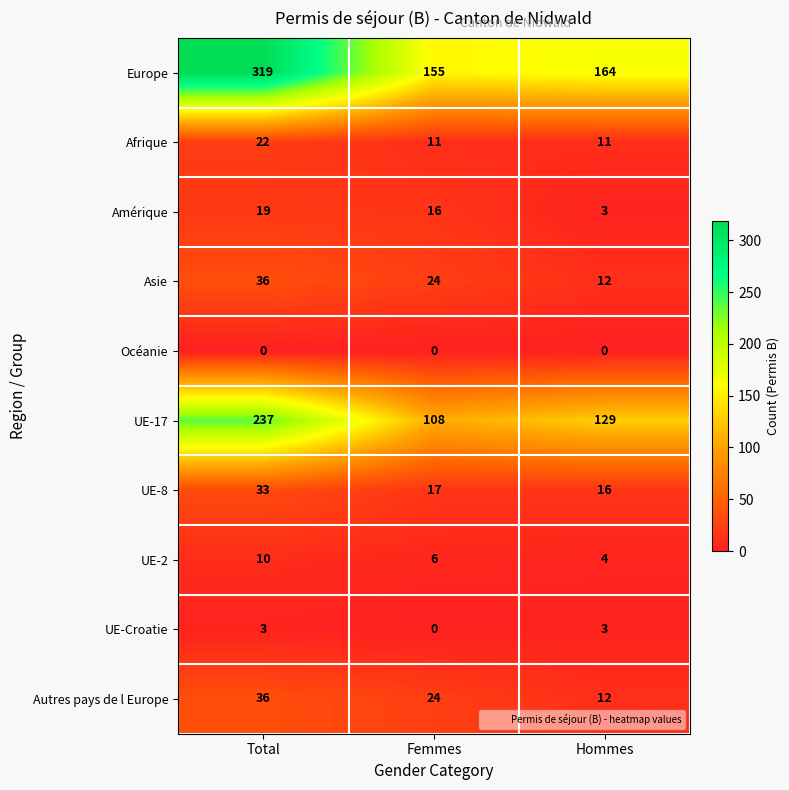

Reading left to right, extract all data points from this chart.

Europe: 319	155	164
Afrique: 22	11	11
Amérique: 19	16	3
Asie: 36	24	12
Océanie: 0	0	0
UE-17: 237	108	129
UE-8: 33	17	16
UE-2: 10	6	4
UE-Croatie: 3	0	3
Autres pays de l Europe: 36	24	12